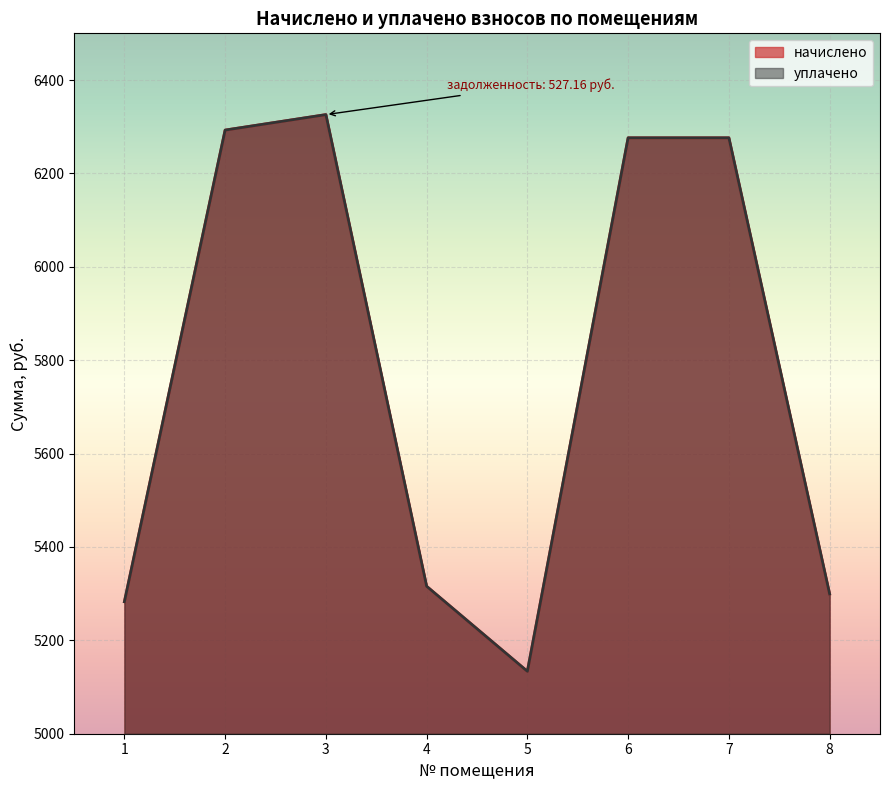

How many lines are shown in the chart?

2